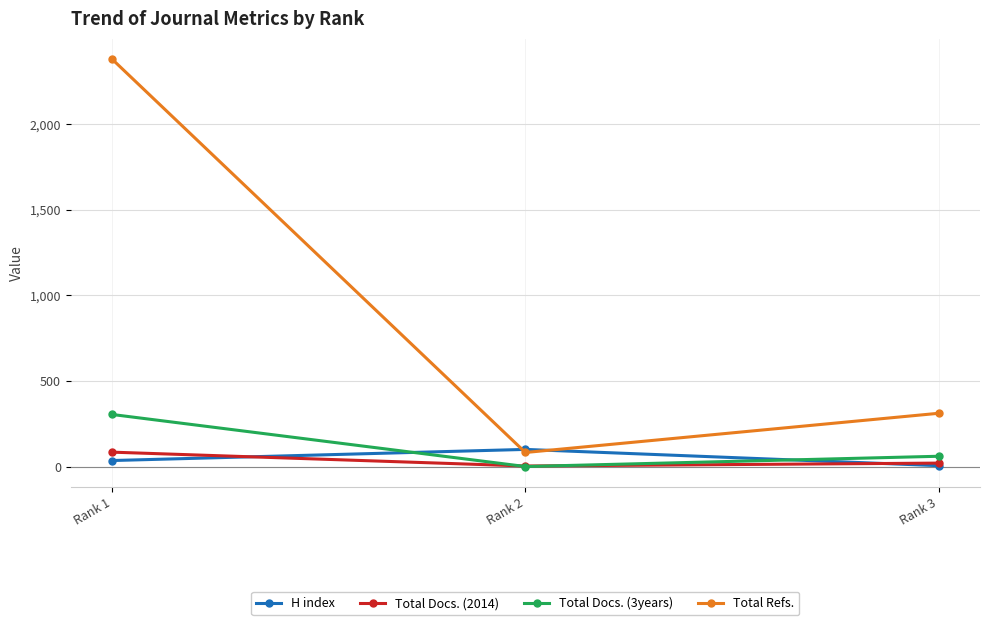

Which series changed the most between Rank 1 and Rank 3?

Total Refs.